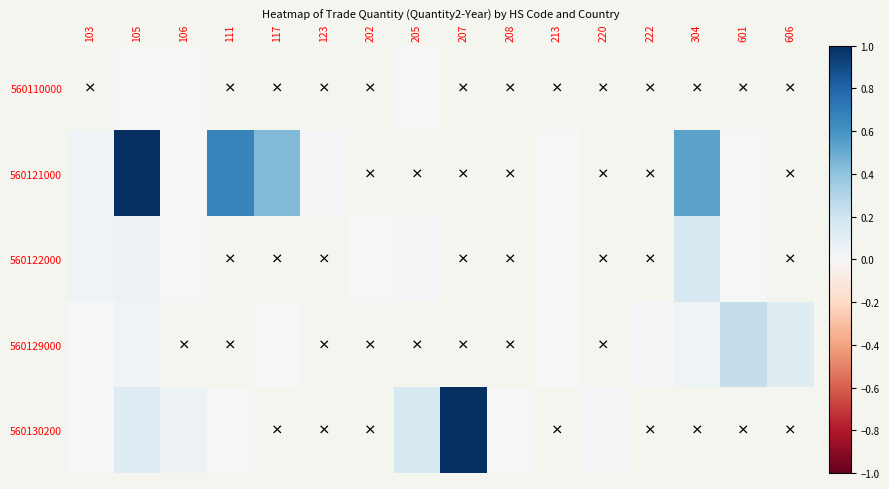

Which label corresponds to the largest value in the chart?

207